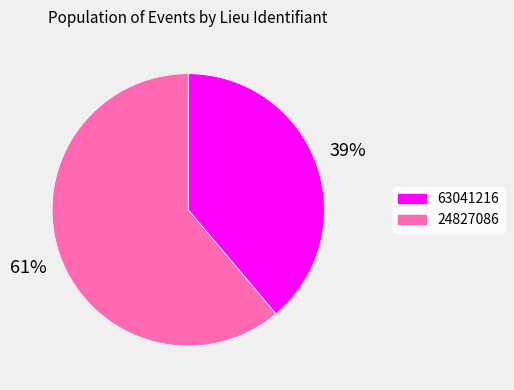

What is the largest slice in the pie chart?

24827086